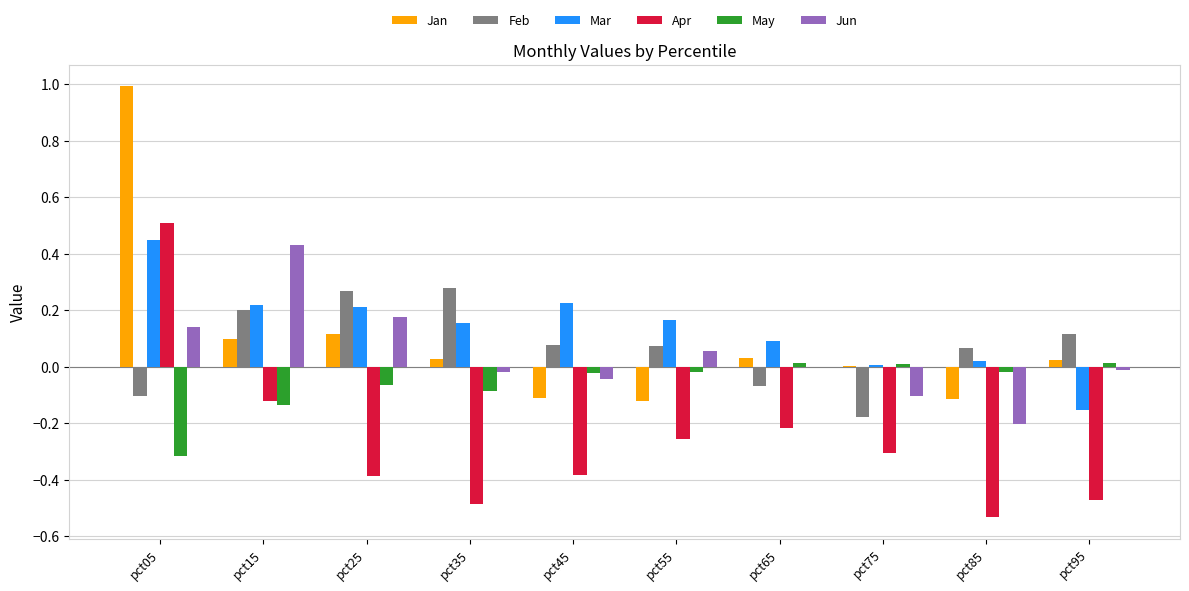

Which series changed the most between pct05 and pct15?

Jan